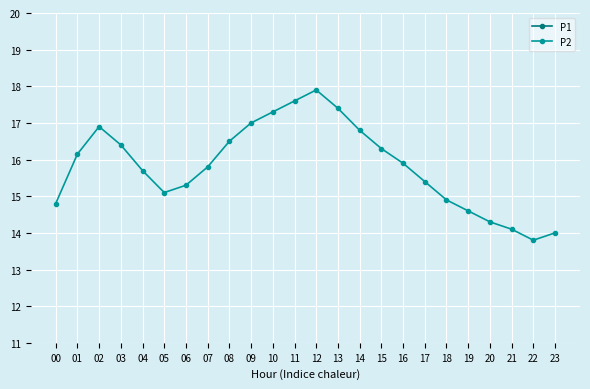

What is the average value of the P1 series?

31.6